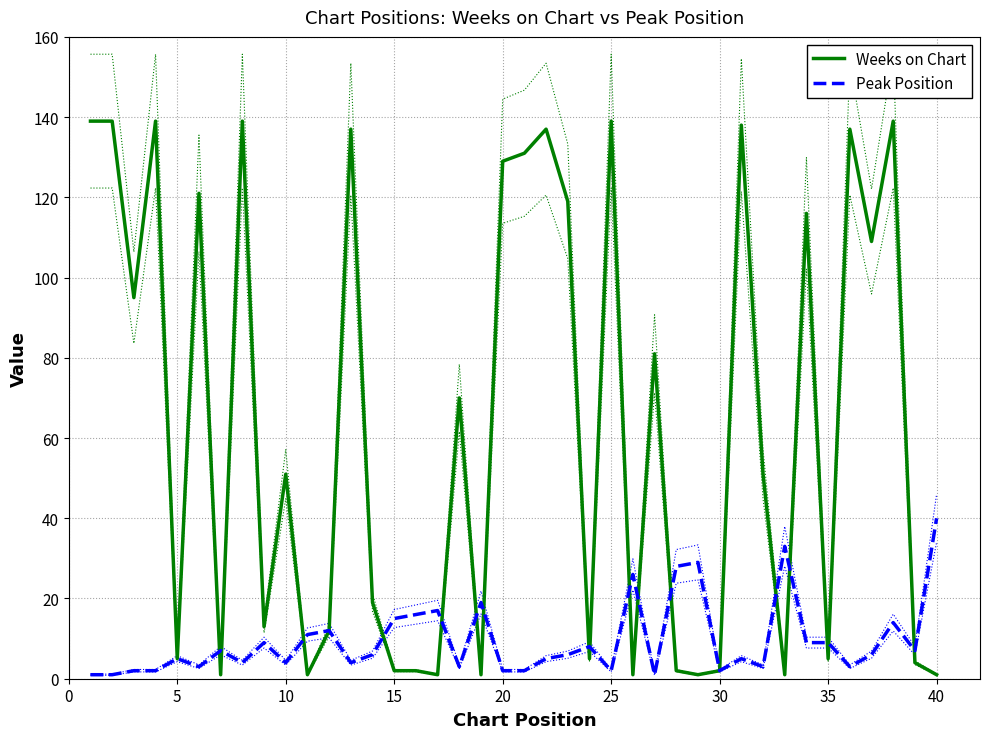

What is the maximum value for Weeks on Chart?

139